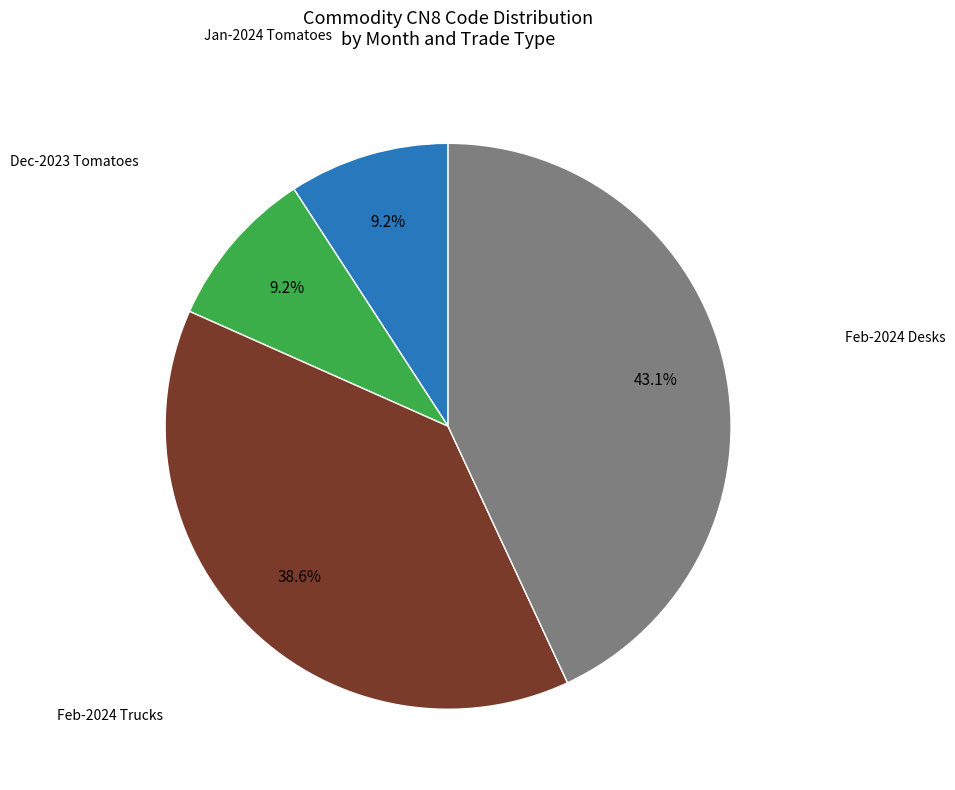

Is there a majority slice in this chart?

No